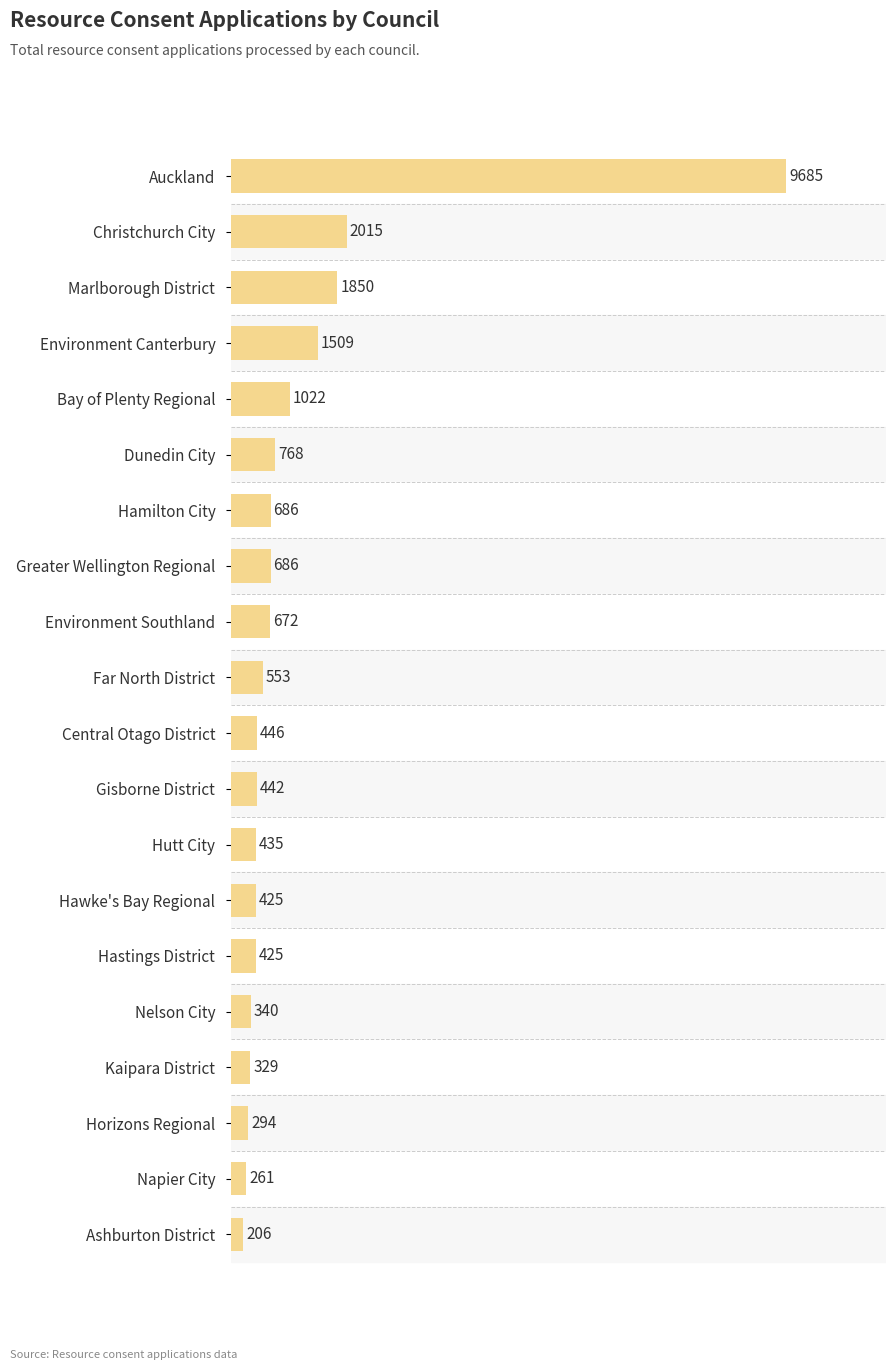

True or false: the data shows 2015 at Christchurch City.

True